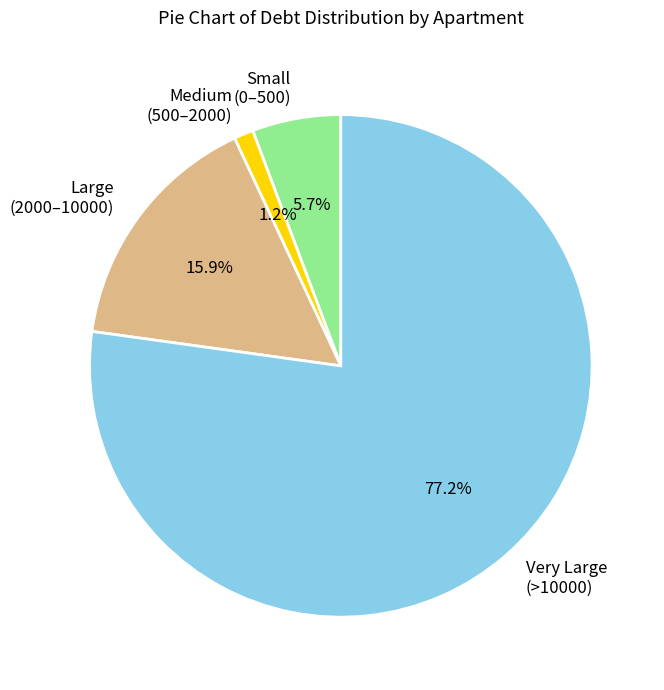

What percentage do Large (2000–10000) and Very Large (>10000) together represent?

93.1%